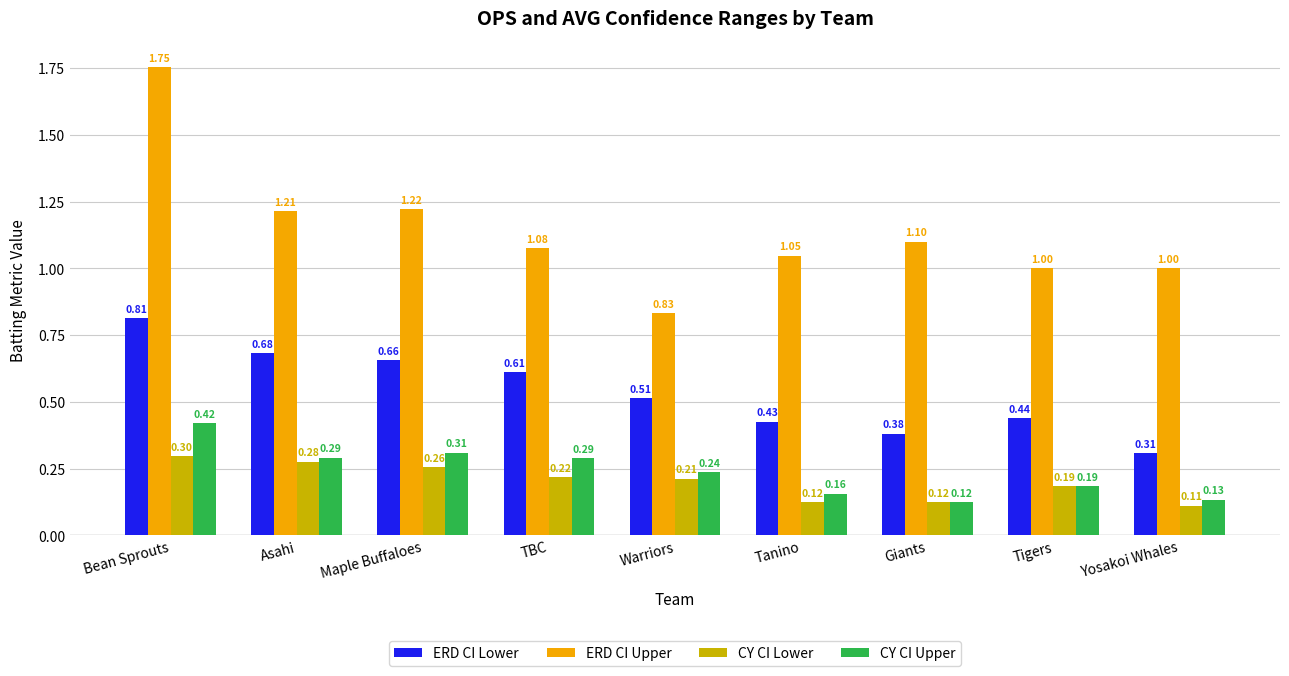

At which label does ERD CI Upper first exceed 1?

Bean Sprouts